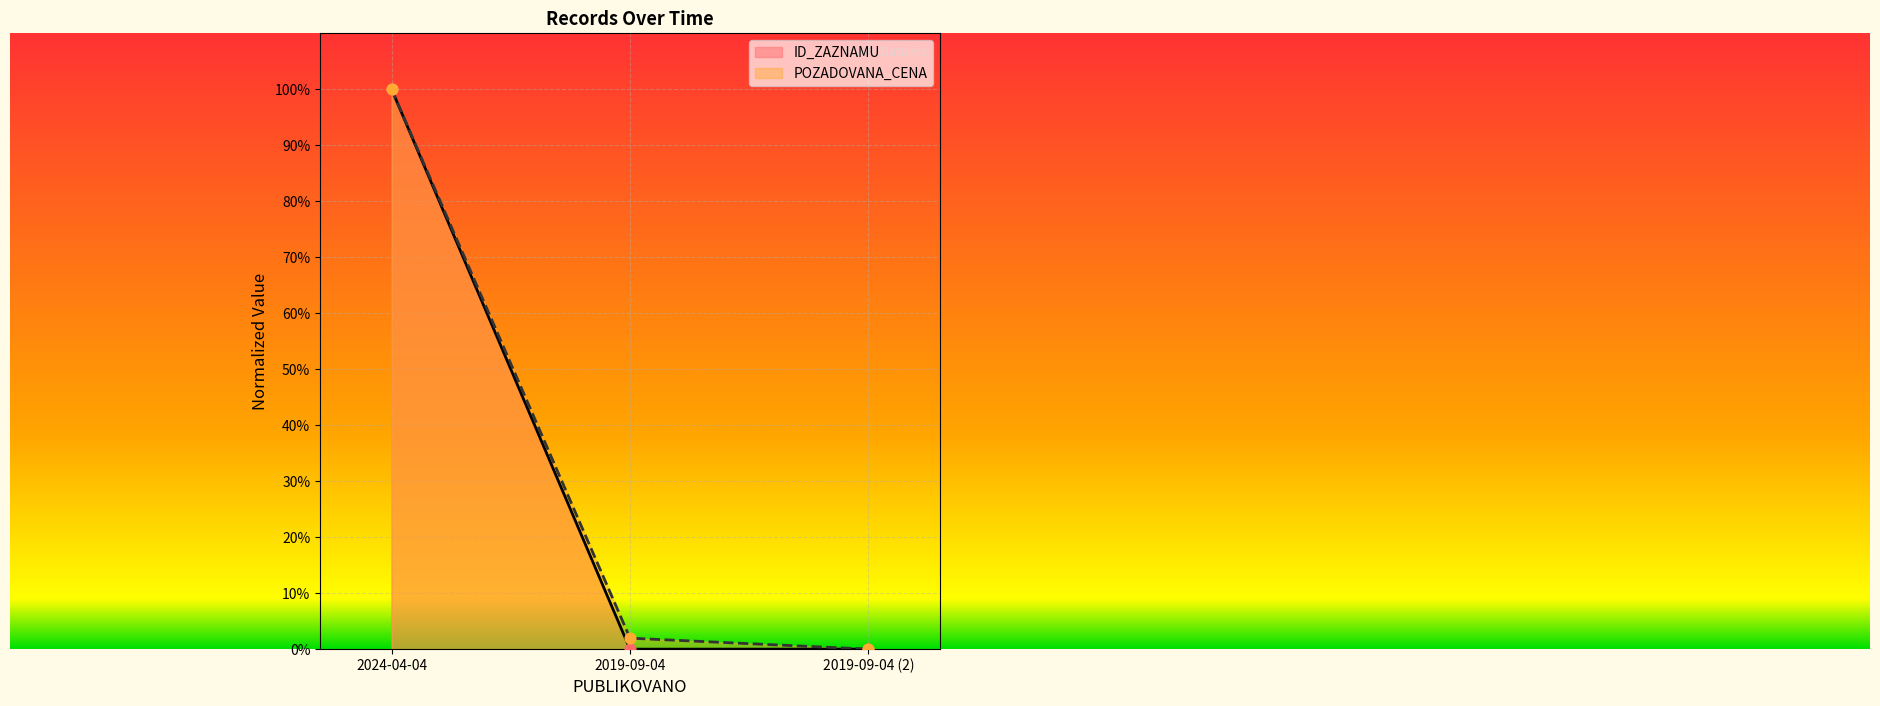

Which series has the widest spread of Y values?

POZADOVANA_CENA